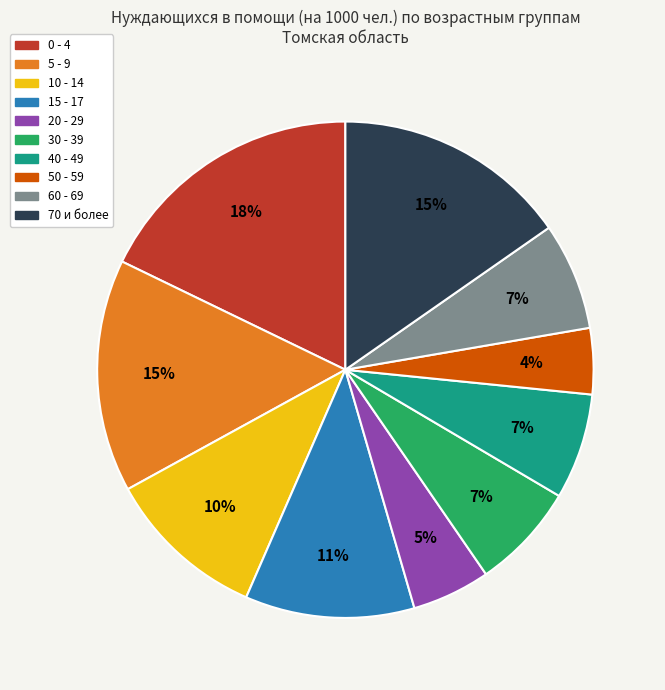

Which category has the smallest portion of the pie?

50 - 59